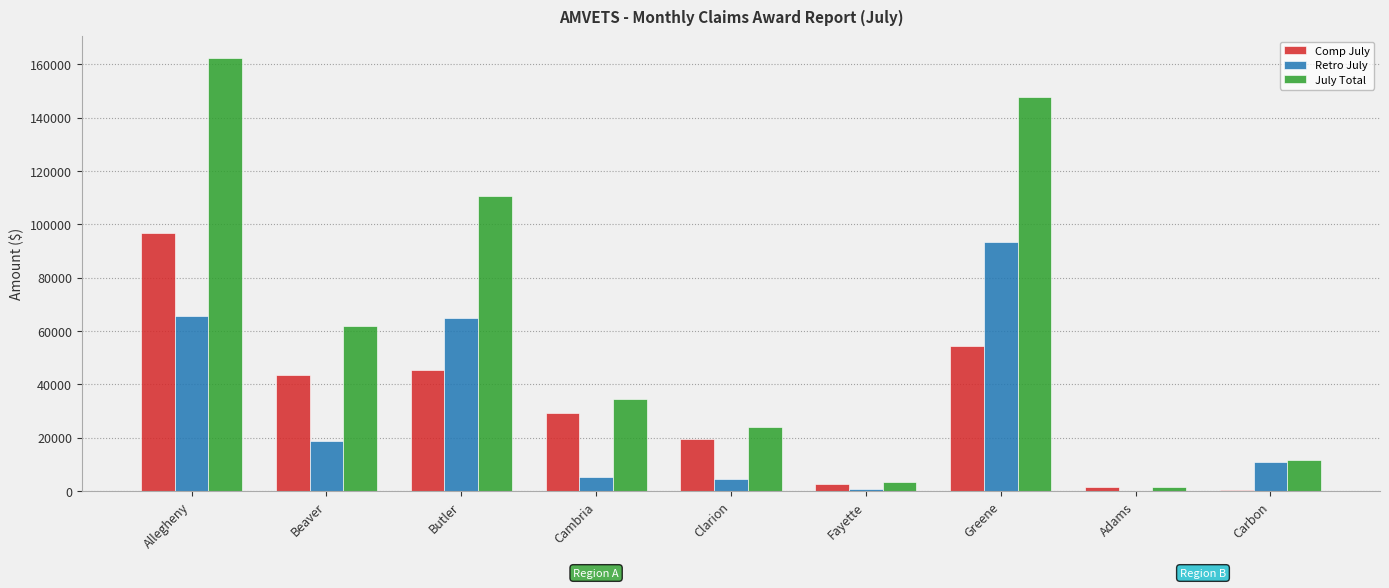

What is the highest value of the July Total series?

162404